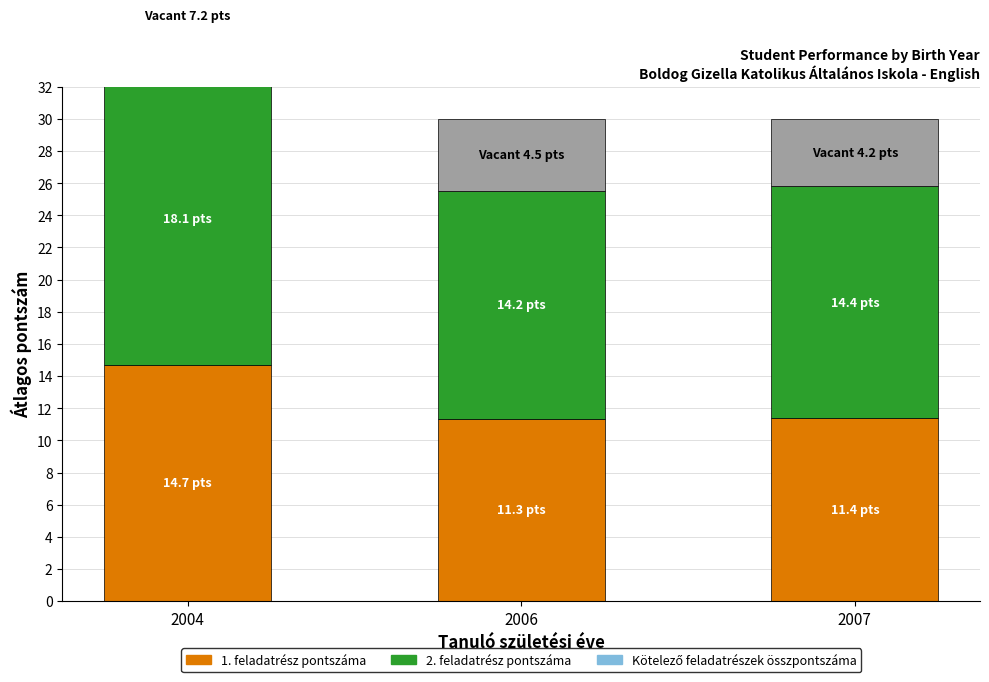

True or false: 2. feladatrész pontszáma has a value of 14.2 at 2006.

True